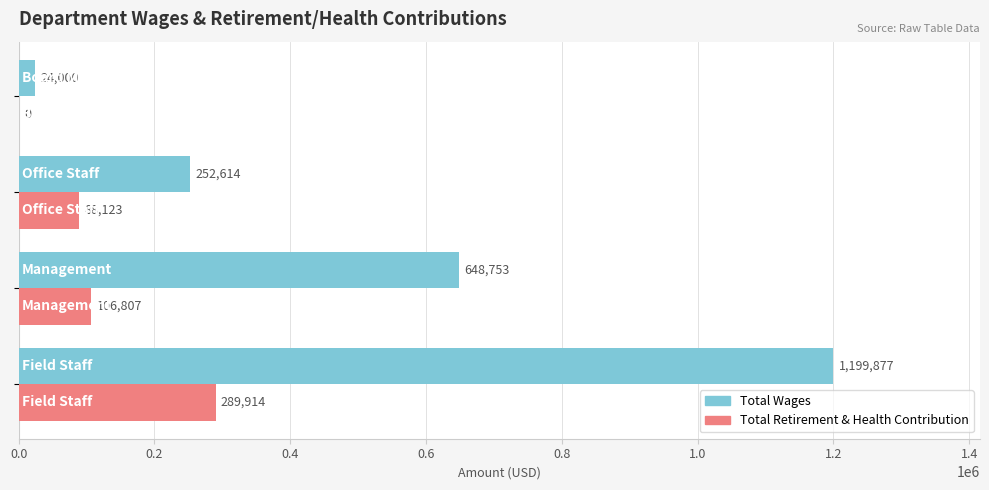

How many Total Wages values are between 252614 and 1199877?

3